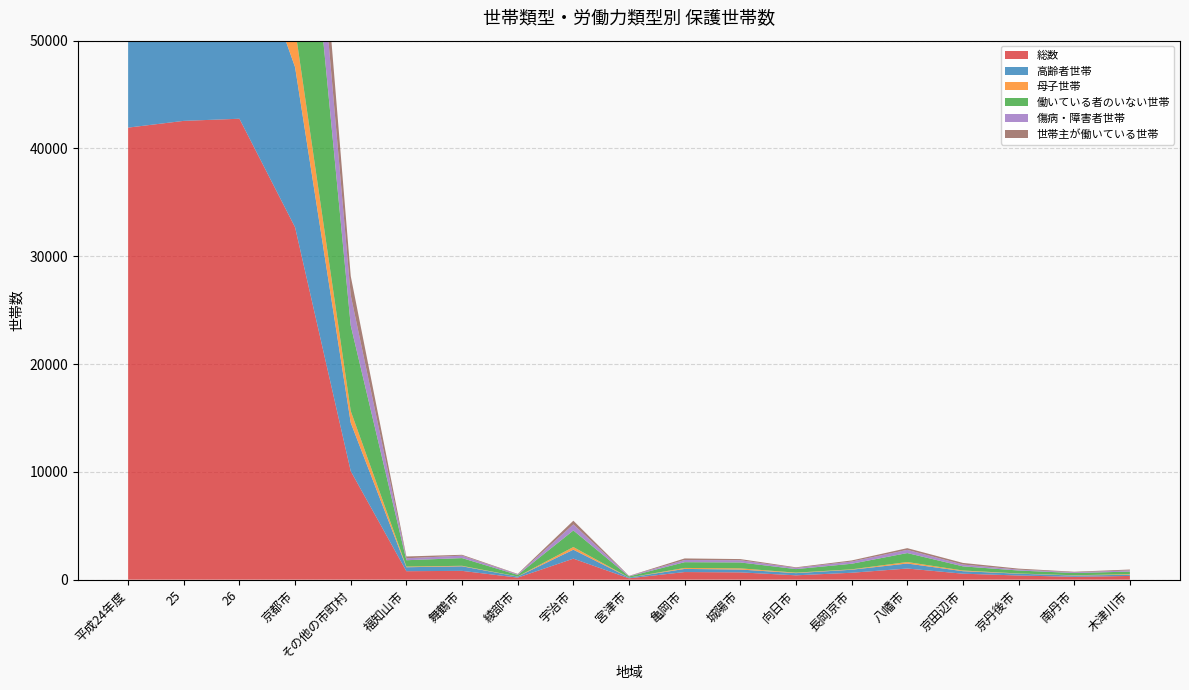

Reading left to right, list all the values displayed in this chart.

総数: 平成24年度=41935	25=42560	26=42758	京都市=32690	その他の市町村=10068	福知山市=785	舞鶴市=816	綾部市=189	宇治市=1949	宮津市=126	亀岡市=706	城陽市=676	向日市=403	長岡京市=640	八幡市=1033	京田辺市=554	京丹後市=386	南丹市=264	木津川市=345
高齢者世帯: 平成24年度=17662	25=18539	26=19338	京都市=14851	その他の市町村=4487	福知山市=367	舞鶴市=423	綾部市=98	宇治市=831	宮津市=68	亀岡市=290	城陽市=263	向日市=202	長岡京市=281	八幡市=464	京田辺市=231	京丹後市=168	南丹市=119	木津川市=109
母子世帯: 平成24年度=4955	25=4804	26=4657	京都市=3567	その他の市町村=1090	福知山市=62	舞鶴市=46	綾部市=8	宇治市=246	宮津市=1	亀岡市=91	城陽市=110	向日市=43	長岡京市=37	八幡市=139	京田辺市=65	京丹後市=19	南丹市=25	木津川市=55
働いている者のいない世帯: 平成24年度=33877	25=34001	26=33990	京都市=26063	その他の市町村=7927	福知山市=589	舞鶴市=715	綾部市=146	宇治市=1539	宮津市=102	亀岡市=535	城陽市=547	向日市=332	長岡京市=517	八幡市=832	京田辺市=384	京丹後市=276	南丹市=208	木津川市=240
傷病・障害者世帯: 平成24年度=11748	25=11292	26=11000	京都市=8195	その他の市町村=2805	福知山市=181	舞鶴市=229	綾部市=53	宇治市=564	宮津市=35	亀岡市=201	城陽市=205	向日市=107	長岡京市=205	八幡市=297	京田辺市=168	京丹後市=83	南丹市=69	木津川市=104
世帯主が働いている世帯: 平成24年度=6748	25=7214	26=7377	京都市=5596	その他の市町村=1781	福知山市=167	舞鶴市=78	綾部市=41	宇治市=340	宮津市=22	亀岡市=146	城陽市=109	向日市=59	長岡京市=102	八幡市=158	京田辺市=150	京丹後市=92	南丹市=50	木津川市=86